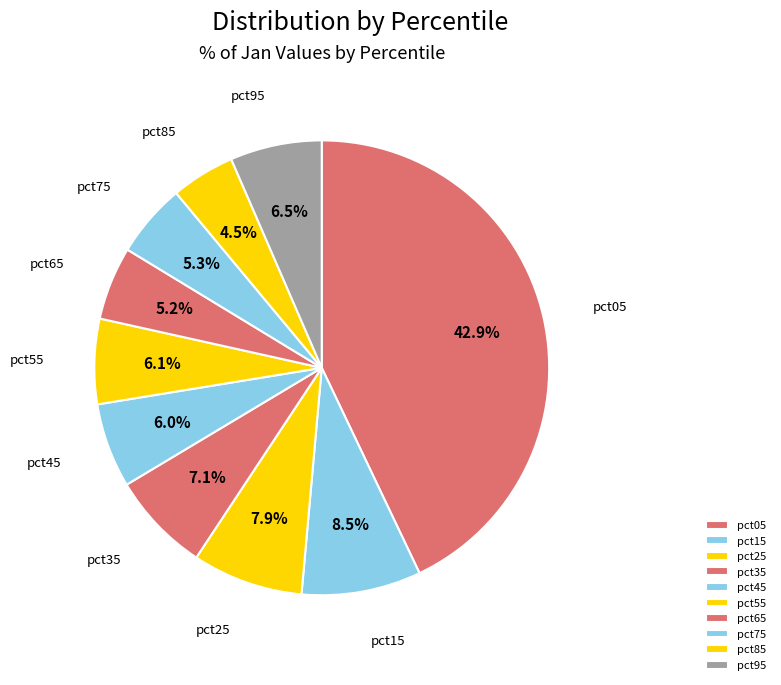

To the nearest percent, what is the difference between the pct75 and pct85 slice percentages?

1%